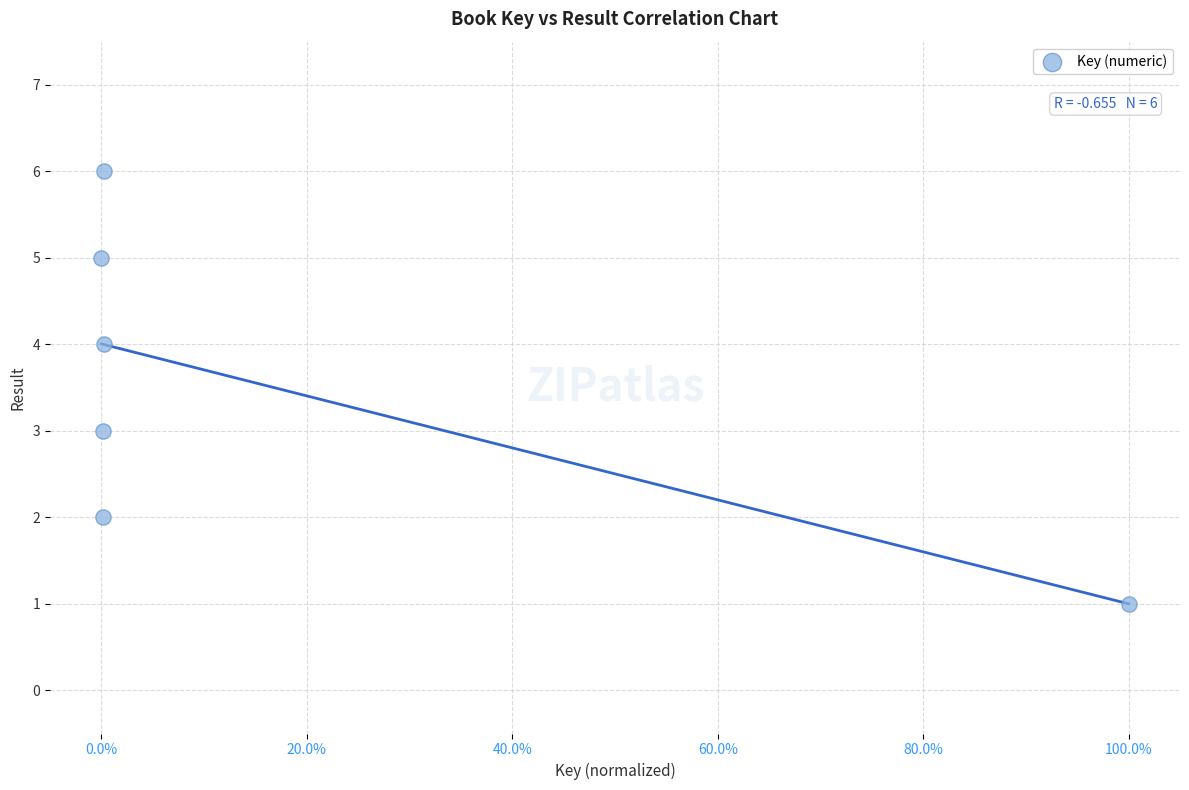

What is the range of Y values (max minus min)?

5